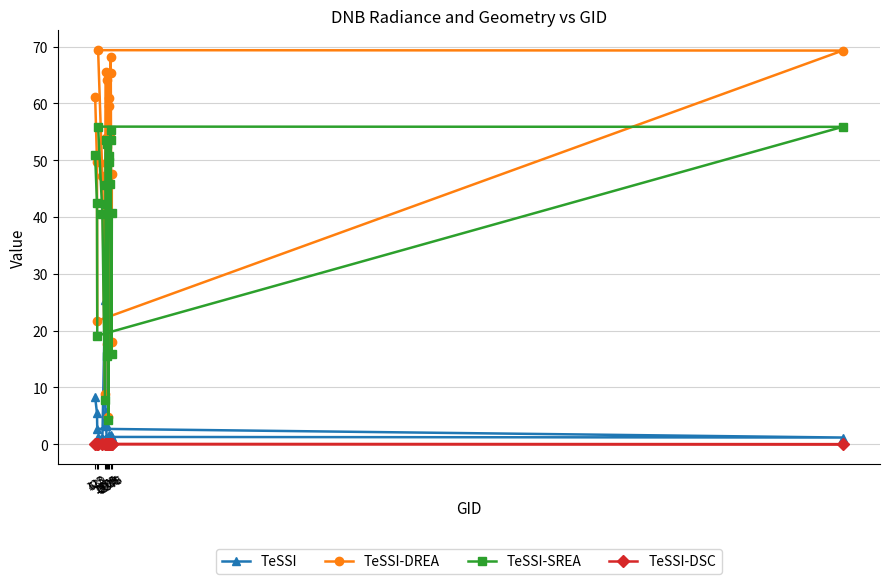

How many series are shown in this chart?

4